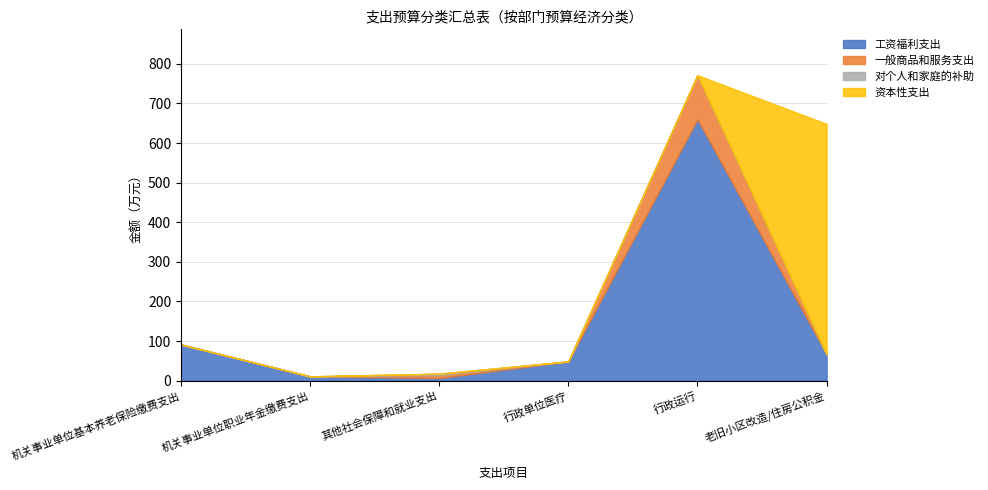

What is the lowest value of the 工资福利支出 series?

6.8